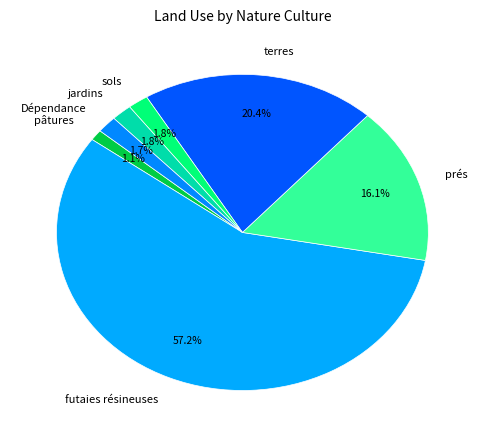

How much of the chart is everything except pâtures?

98.9%